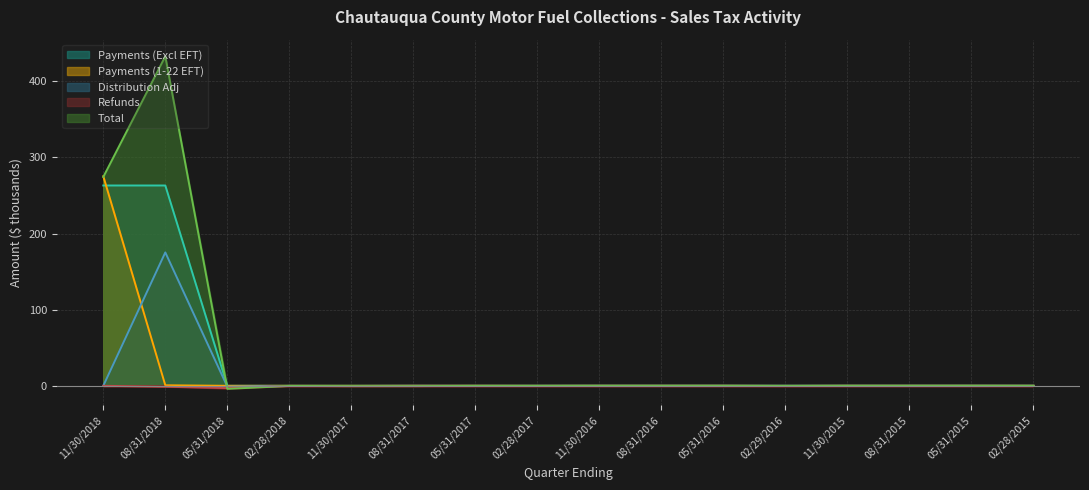

True or false: Payments (1-22 EFT) and Total intersect in this chart.

True